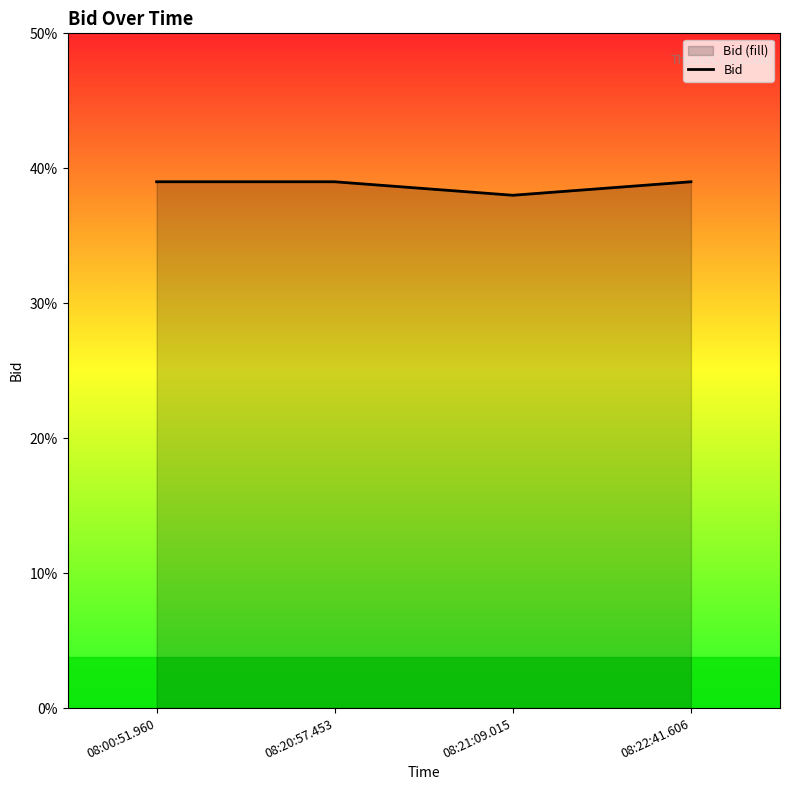

How many points are lower than both their immediate neighbors (excluding endpoints)?

1